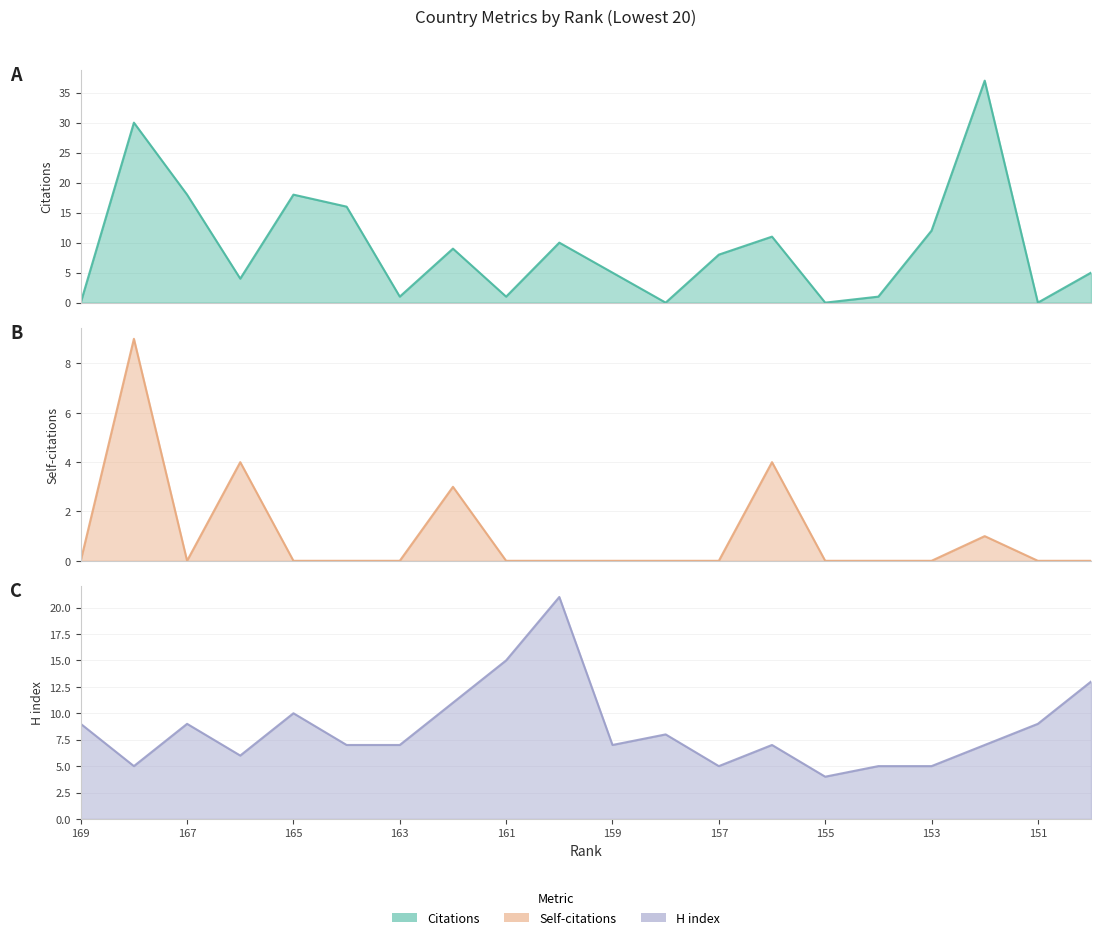

How many distinct data groups are displayed?

3